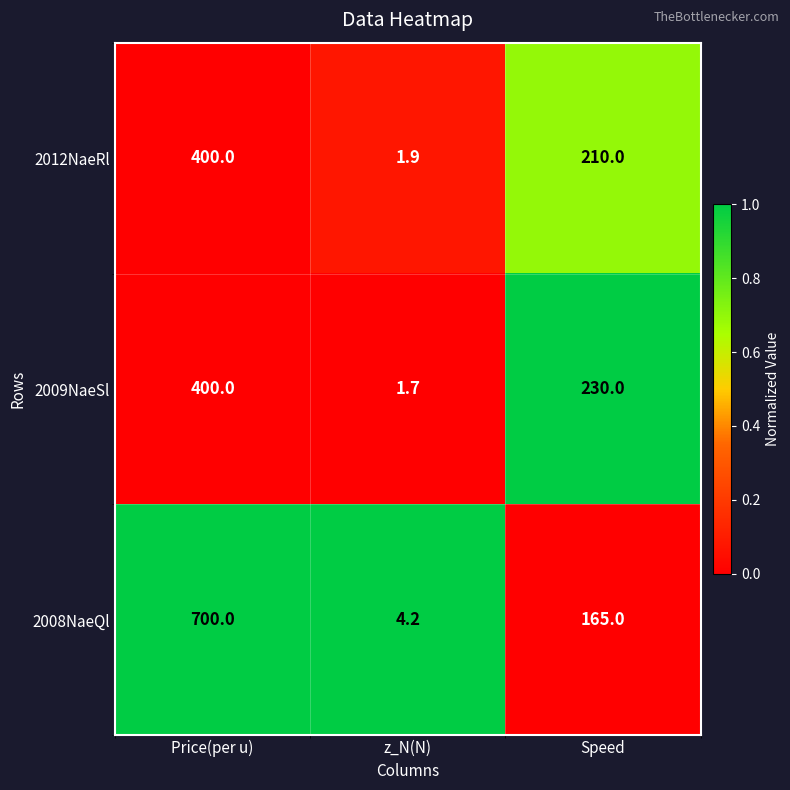

What is the sum of the 2009NaeSl values at z_N(N) and Price(per u)?

401.7